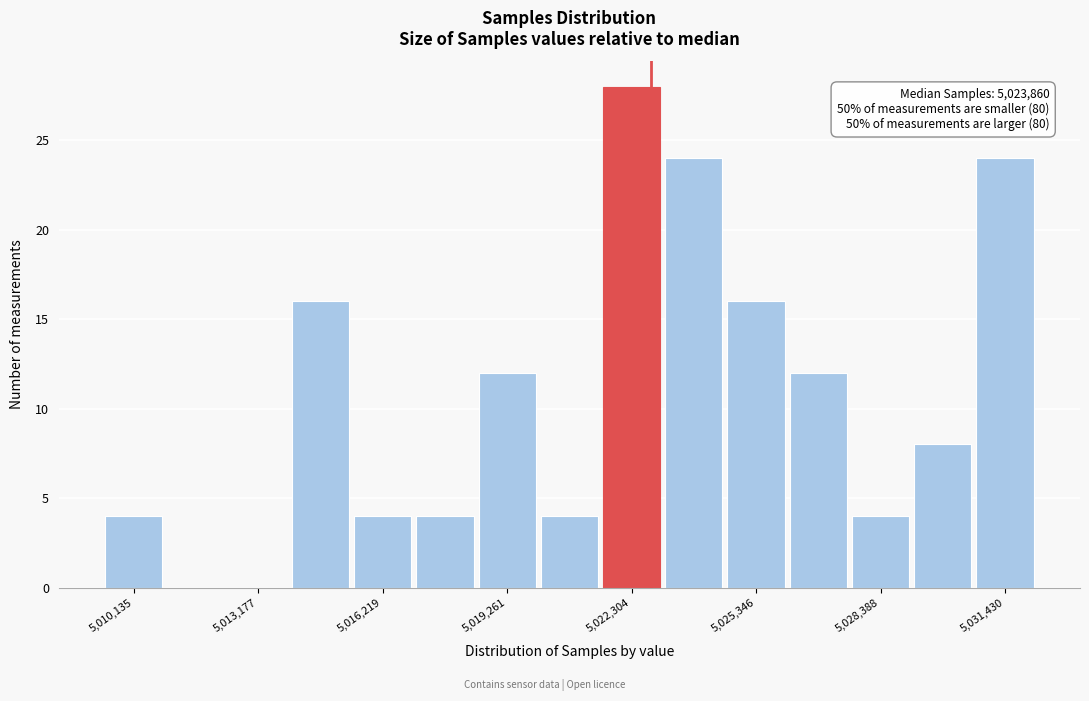

Around what value on the x-axis is the tallest bar? Give the approximate position of its centre, as read against the axis.

5022500